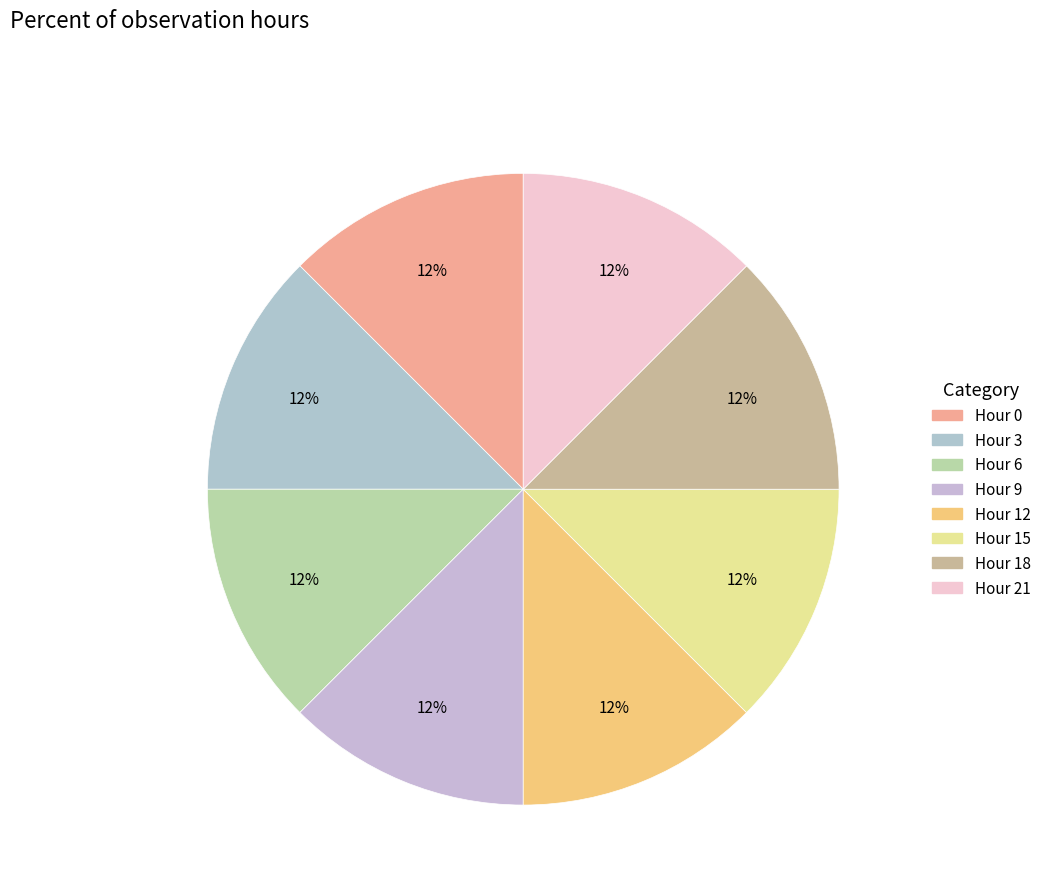

Which category has the smallest portion of the pie?

Hour 0